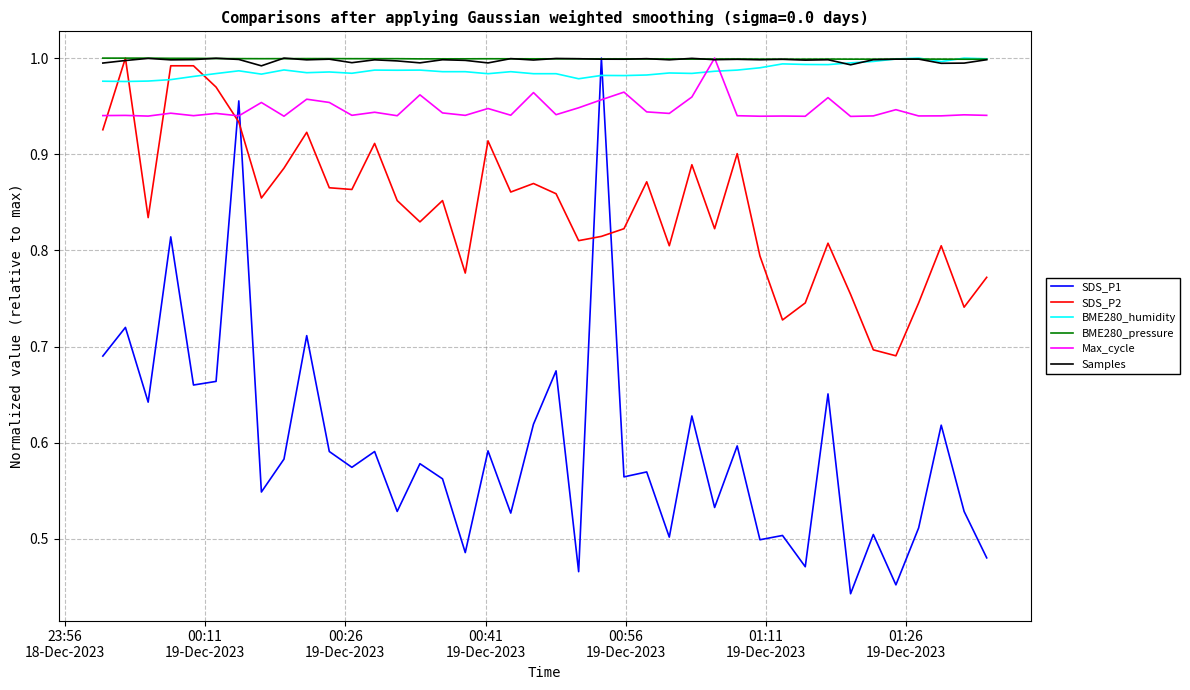

True or false: SDS_P1 and BME280_humidity intersect in this chart.

True